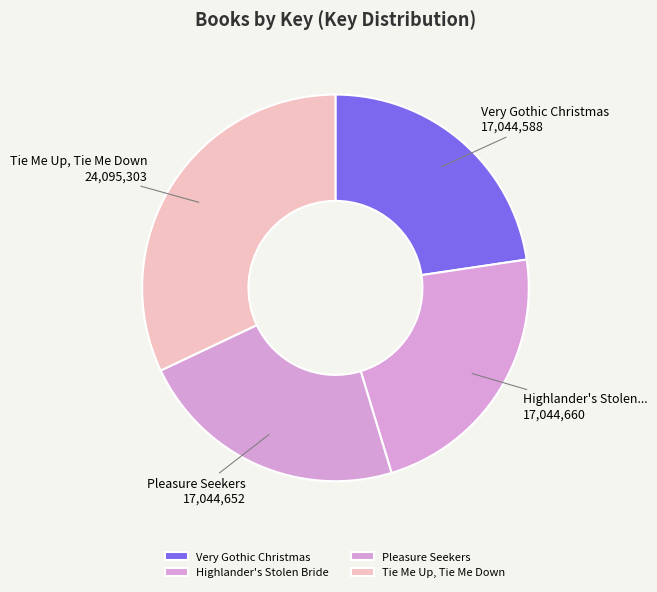

Approximately how many times larger is the value at Tie Me Up, Tie Me Down compared to Pleasure Seekers?

1.4